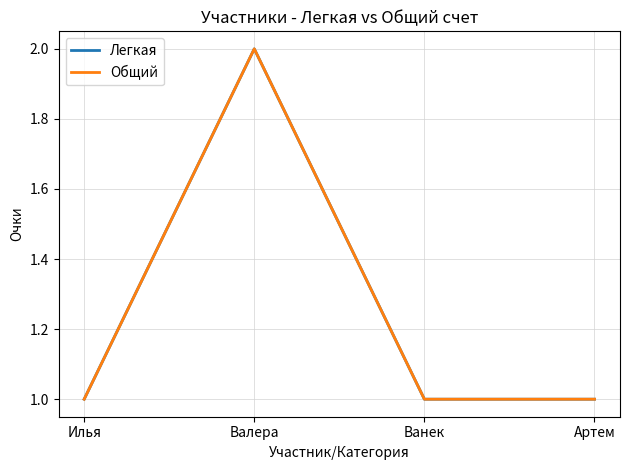

Is this an area chart (filled region under the line)?

No